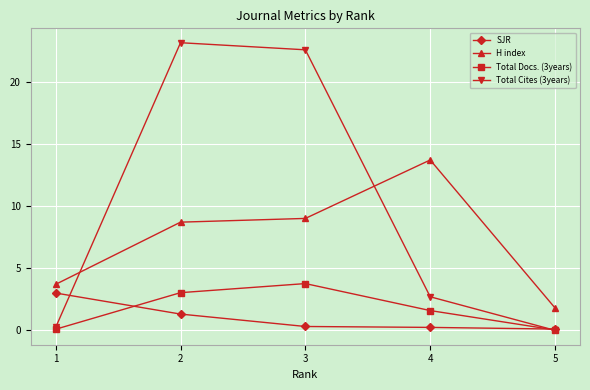

Is it true that SJR equals 0.1 at 5?

True